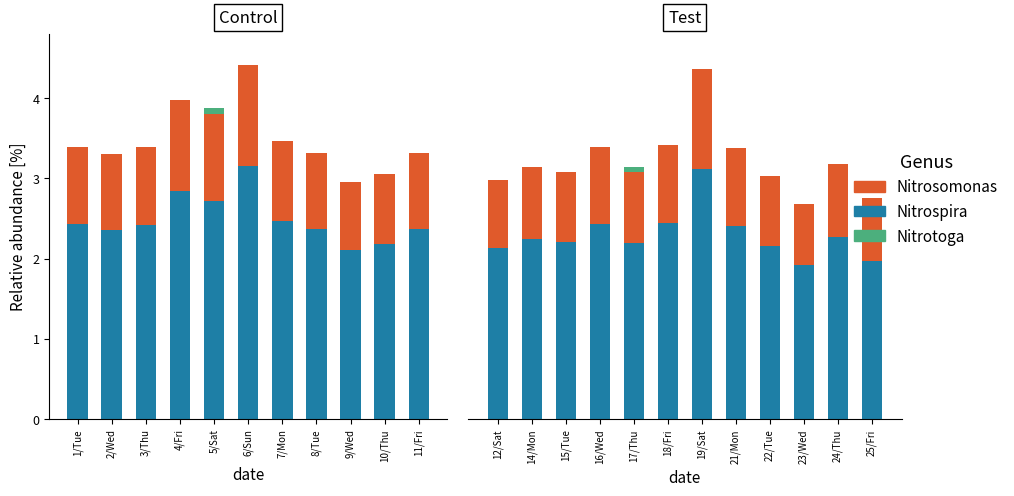

What is the difference between the maximum and second lowest values in the Nitrotoga series?

0.1